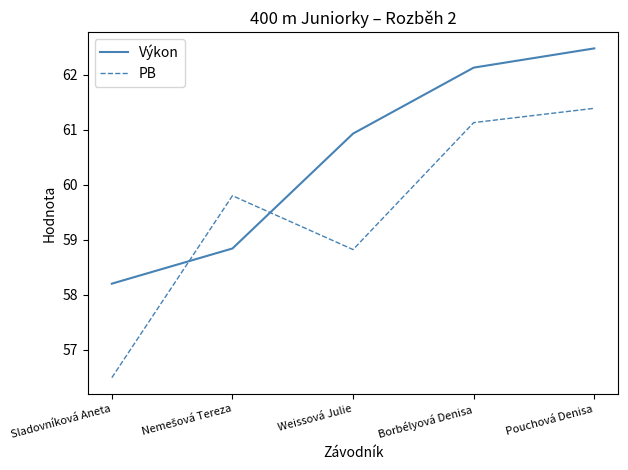

At which category does the chart reach its peak across all series?

Pouchová Denisa